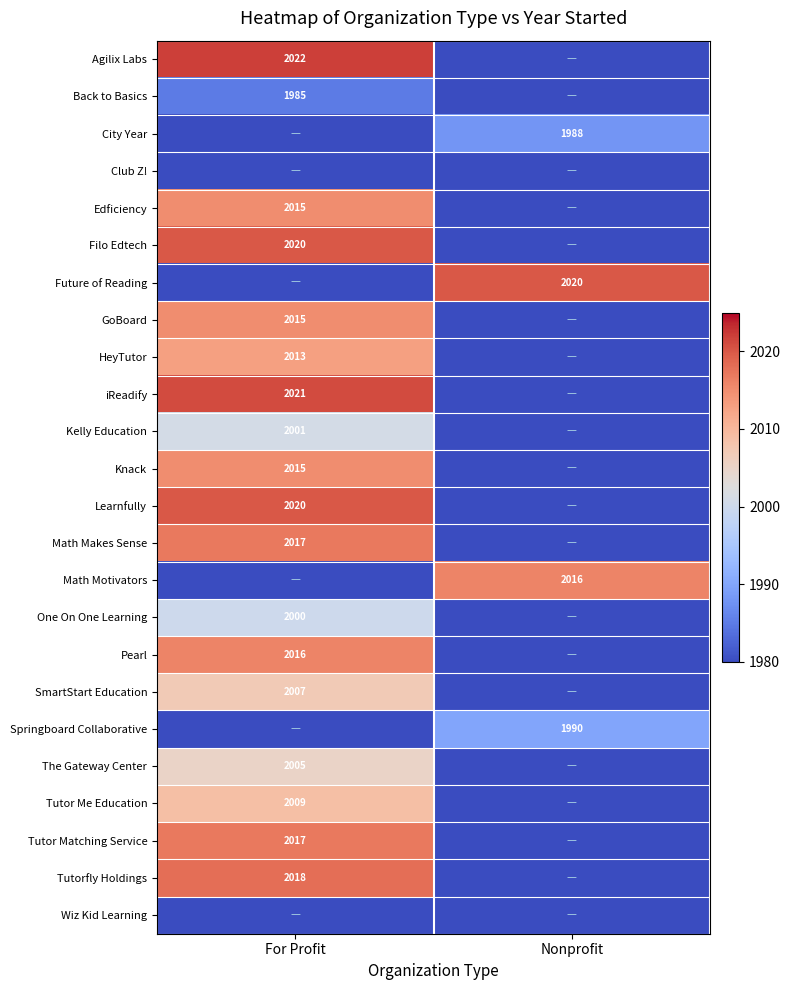

Is the value of Knack at For Profit greater than the value of Tutor Me Education at For Profit?

Yes